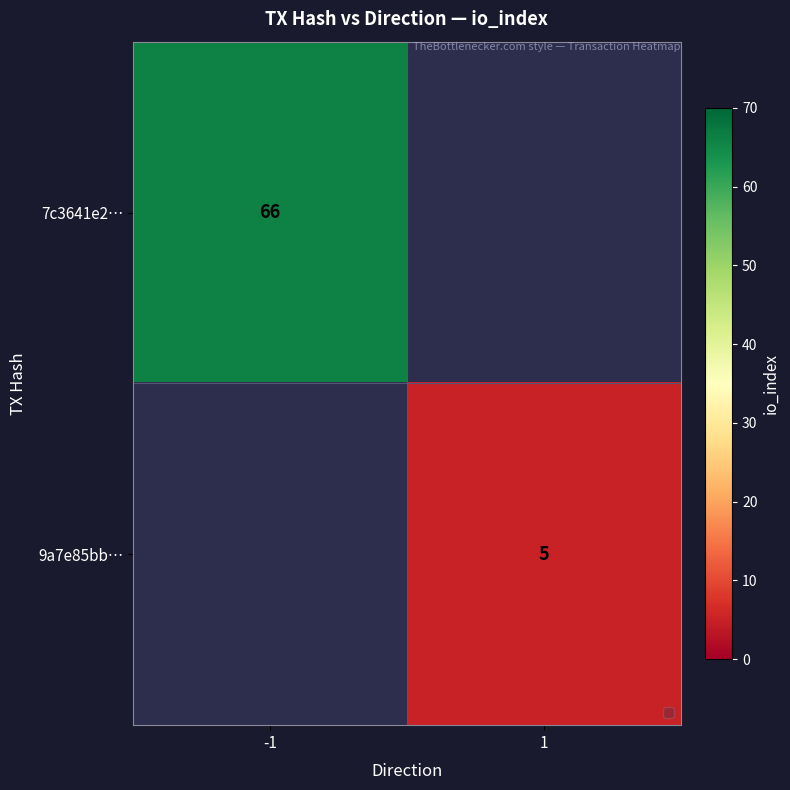

How many distinct data groups are displayed?

2